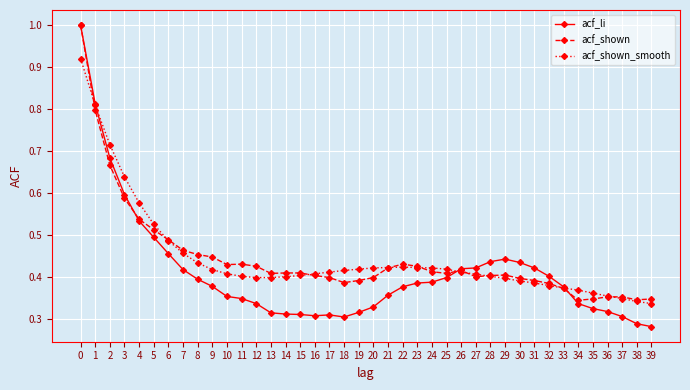

Is this an area chart (filled region under the line)?

No